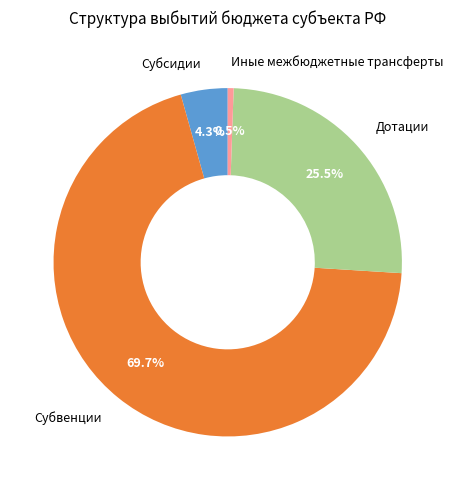

Is Субвенции the majority of the pie?

Yes